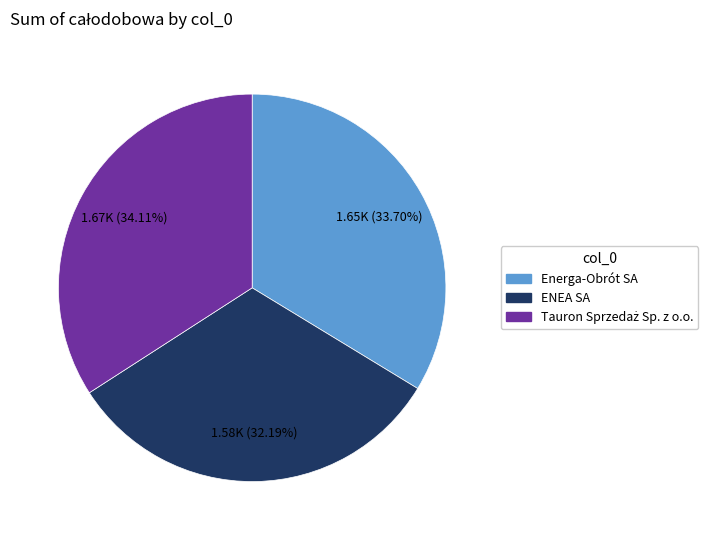

Does any single category account for the majority?

No